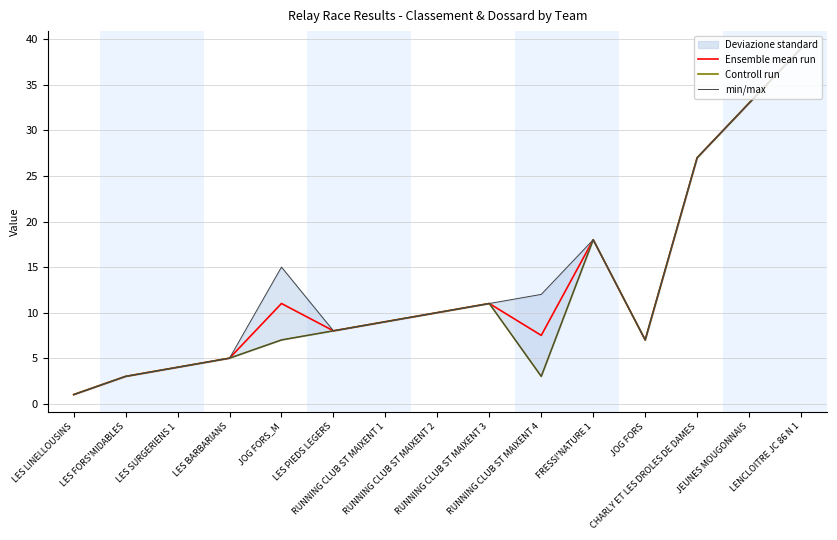

What is the lowest value of the Ensemble mean run series?

1.0